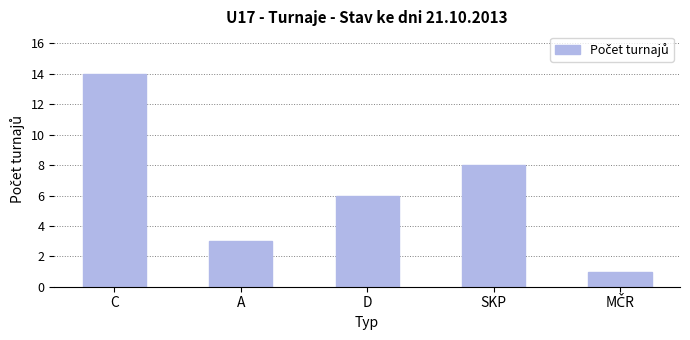

At which category does the chart reach its peak across all series?

C